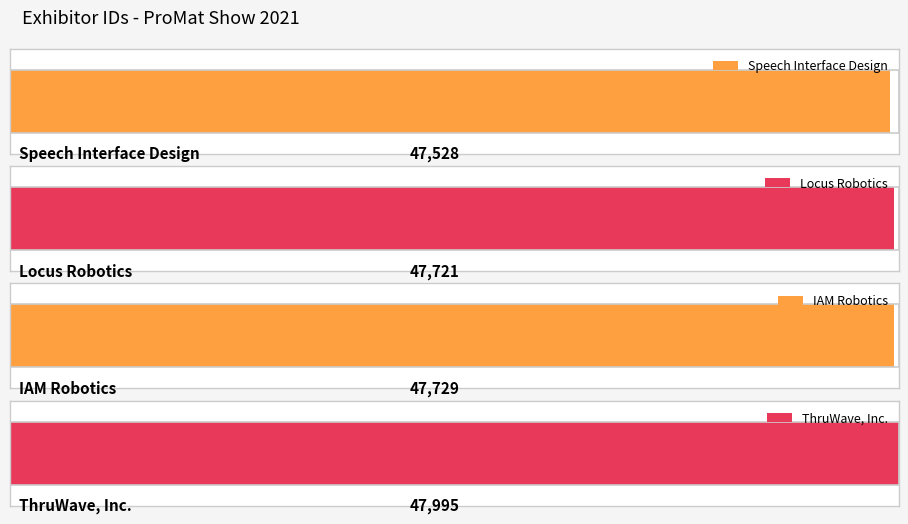

Rank the categories by value from lowest to highest.

Speech Interface Design, Locus Robotics, IAM Robotics, ThruWave, Inc.